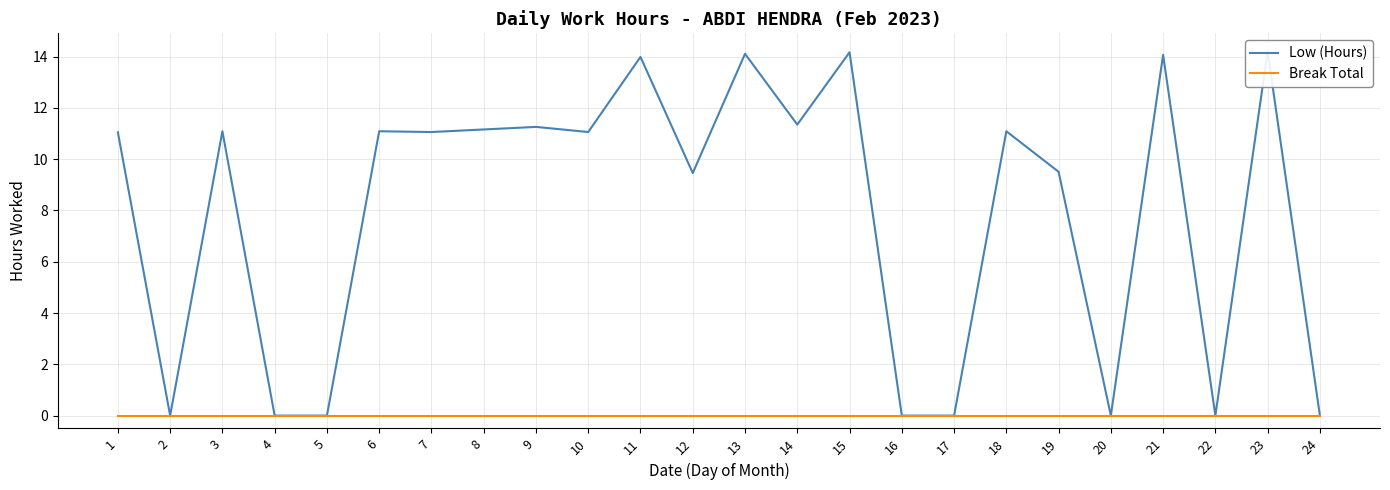

How many positive values does the Low (Hours) series have?

16